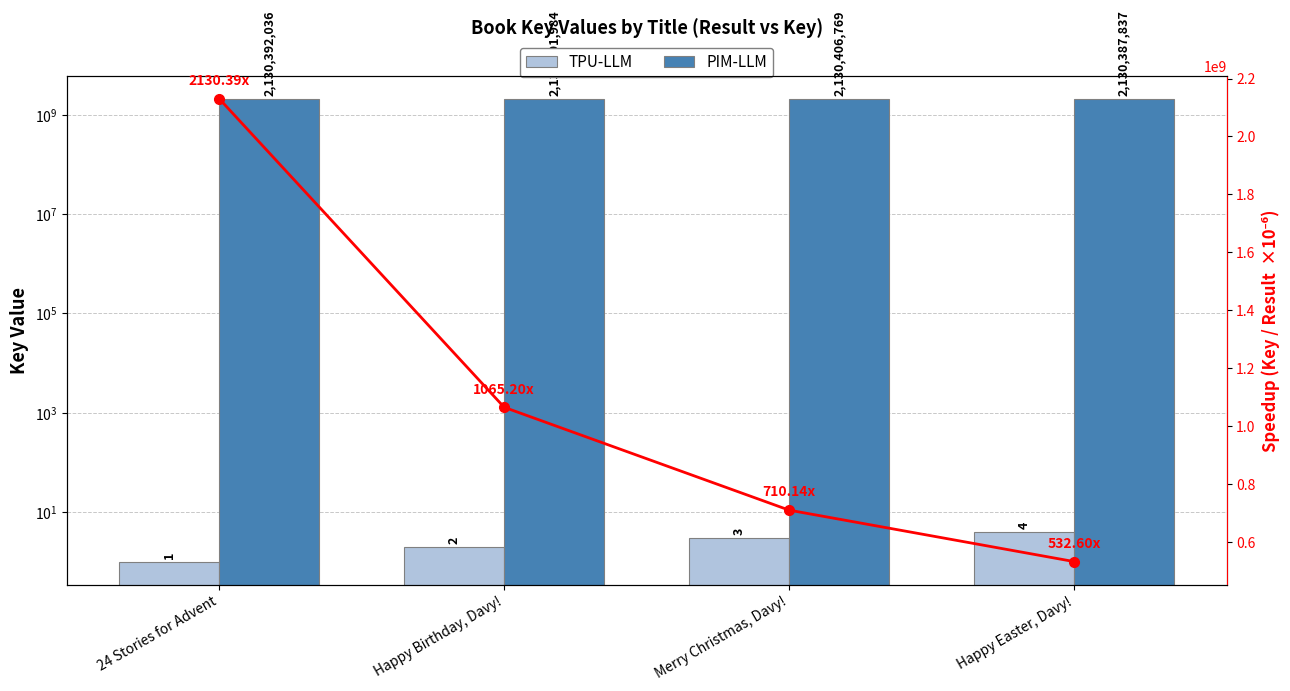

What is the spread (max minus min) of values at Happy Birthday, Davy!?

2130391982